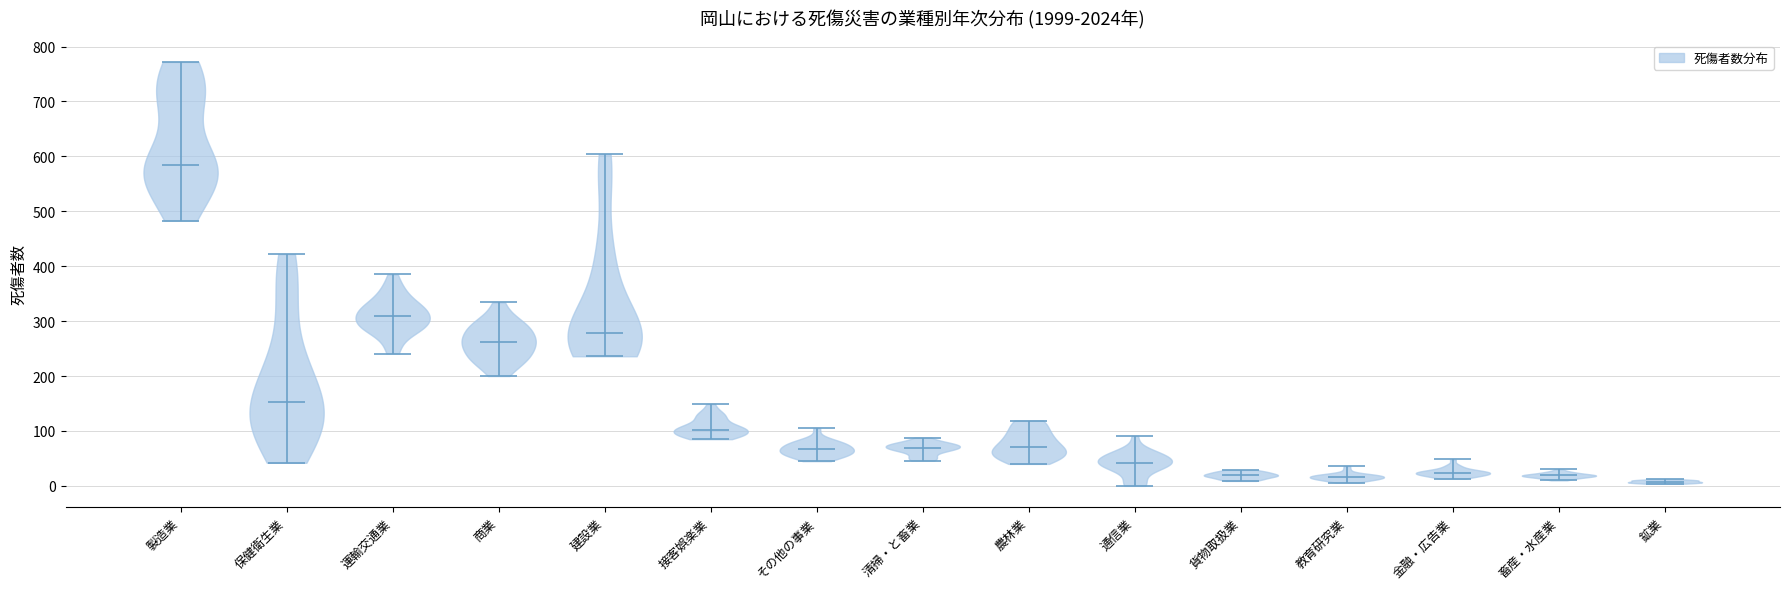

What is the highest point the violin for 接客娯楽業 reaches on the y-axis? The values are not printed on the chart, so give them approximately, as read against the axis.

150